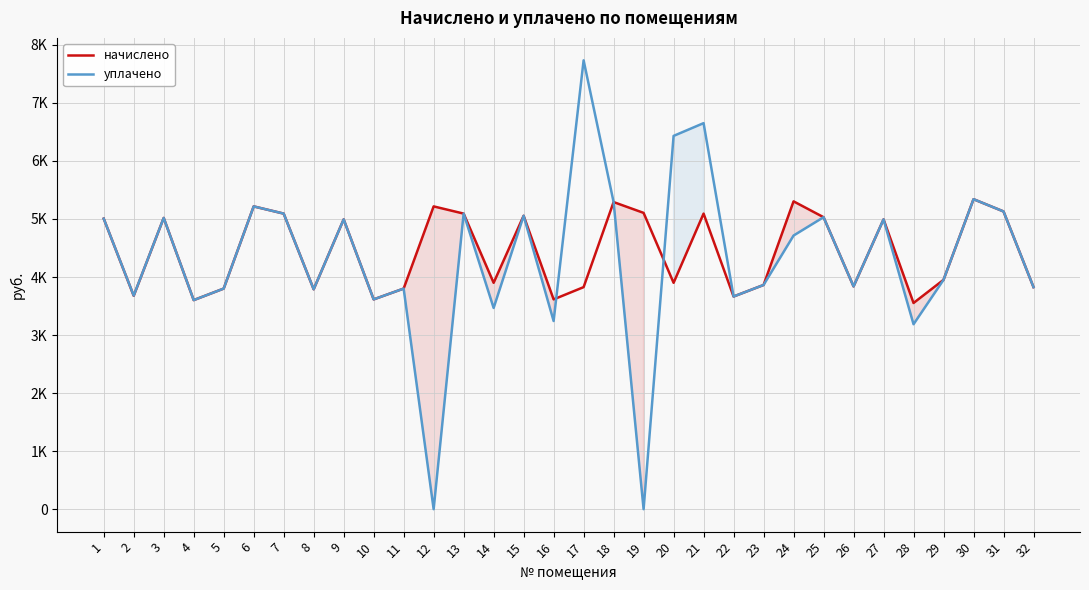

How many values in the начислено series exceed 4992?

16